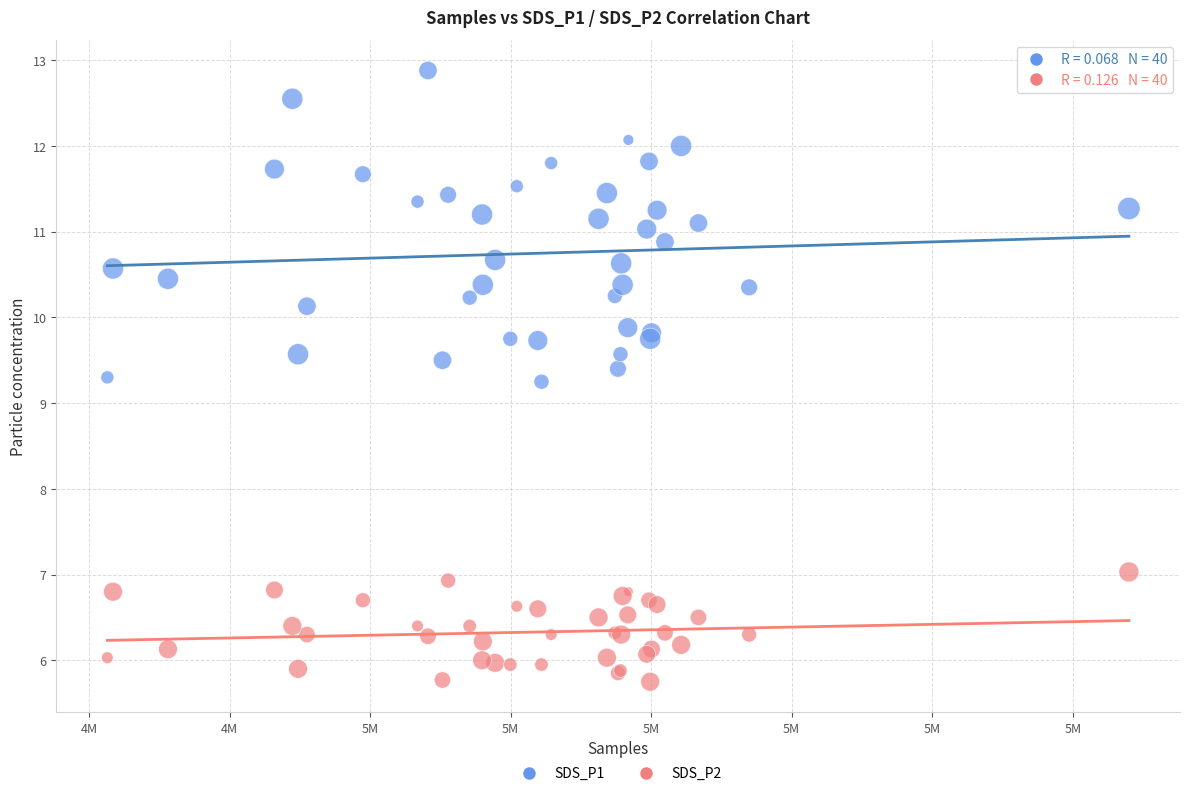

Which series has the widest spread of Y values?

SDS_P1